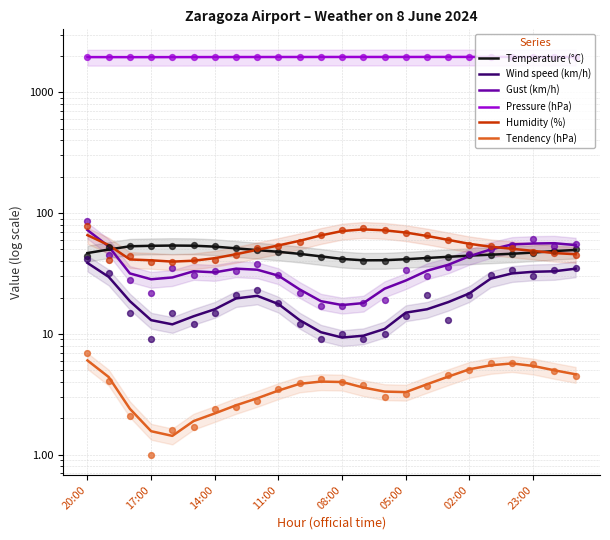

Which series contains the lowest Y value?

Tendency (hPa)